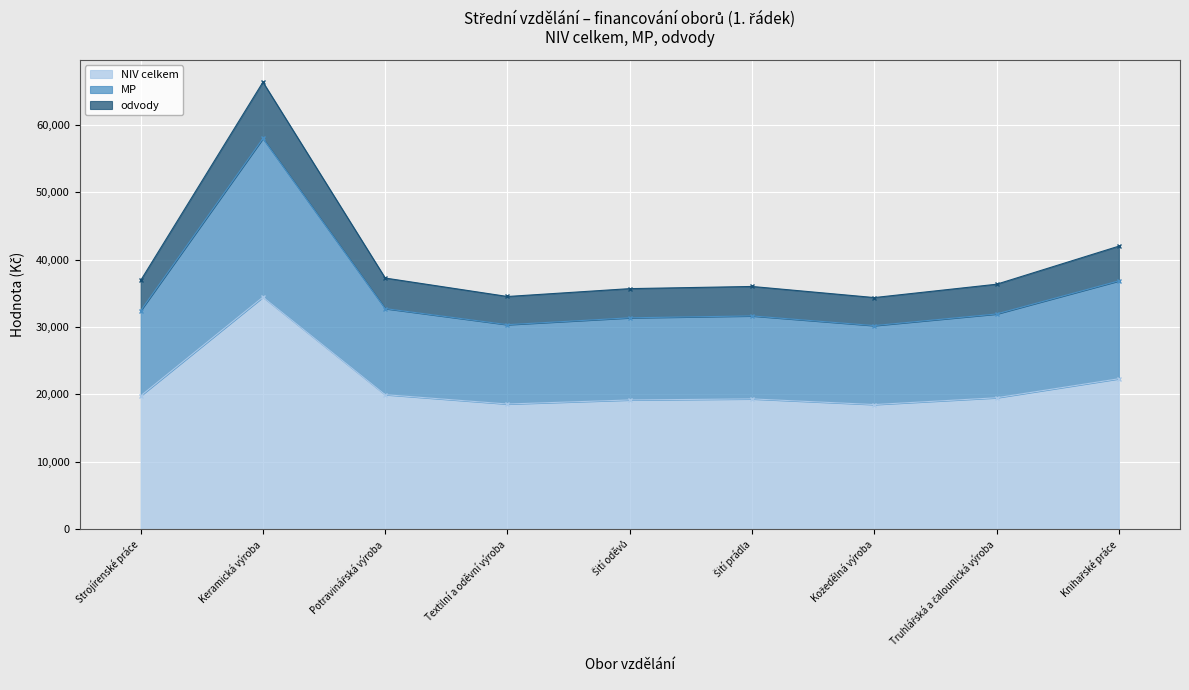

How many lines are shown in the chart?

3